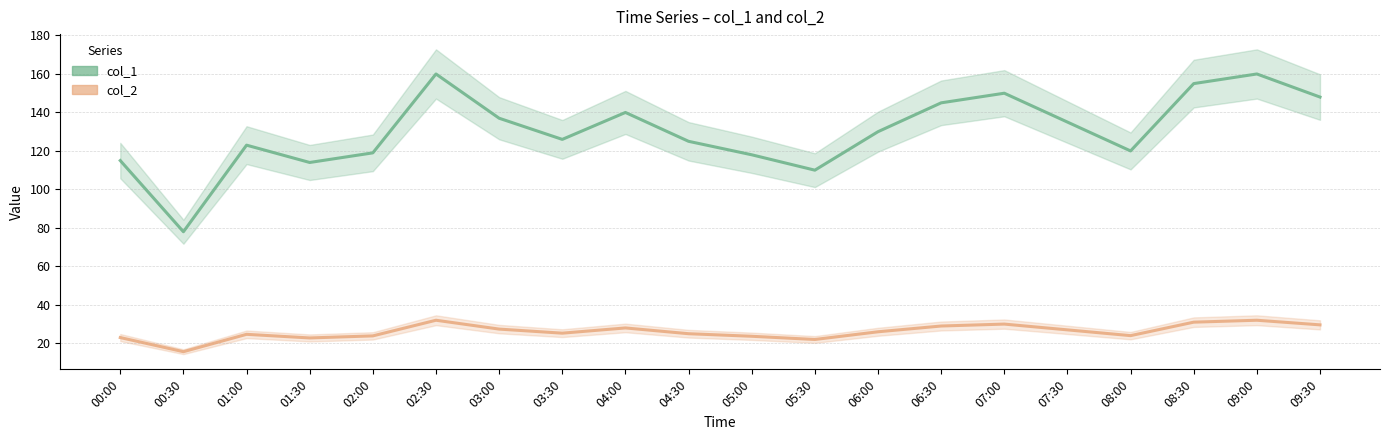

What is the difference between the col_1 values at 05:00 and 04:00?

22.0